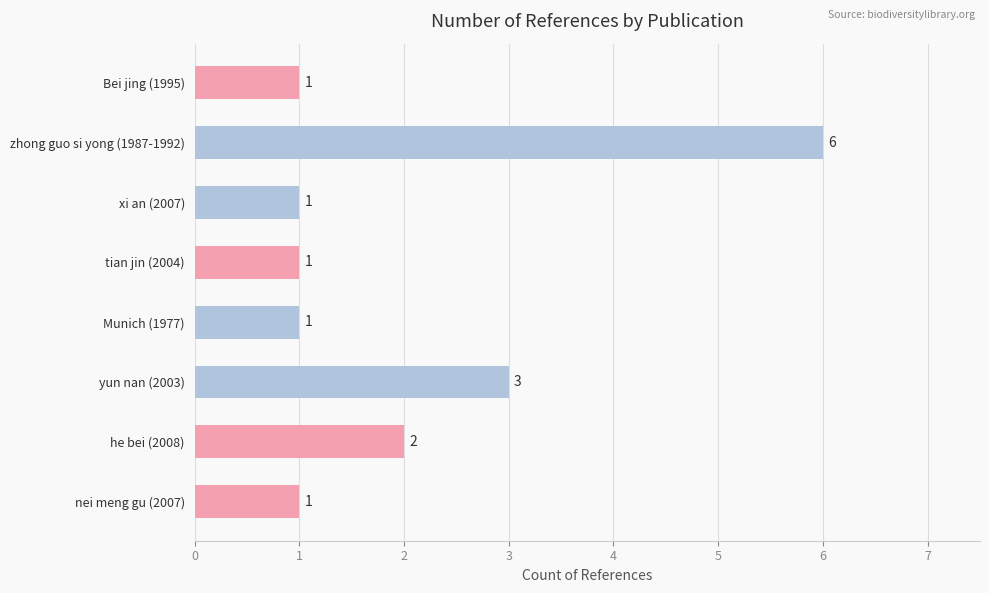

Reading bottom to top, extract all data points from this chart.

1	2	3	1	1	1	6	1